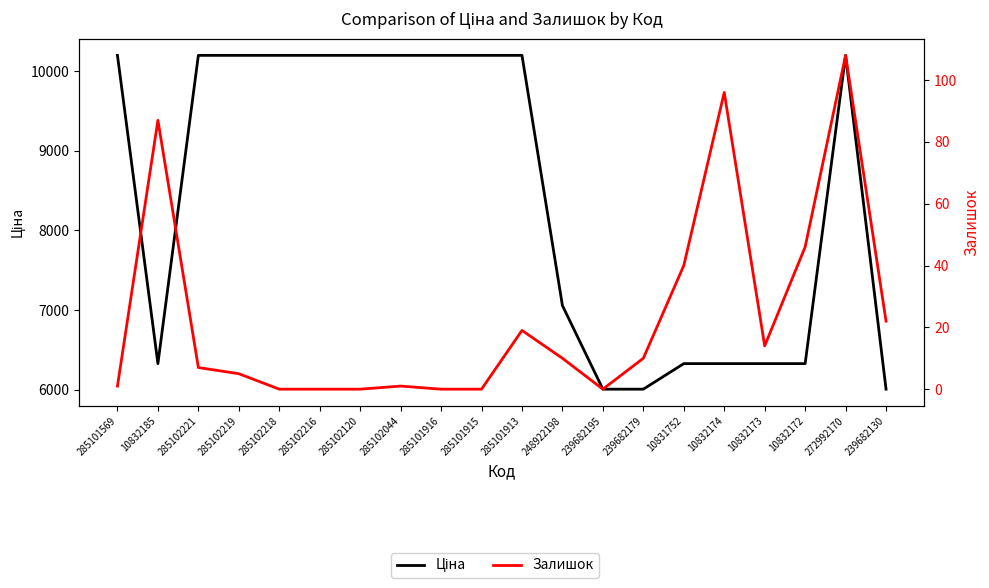

How many lines are shown in the chart?

2